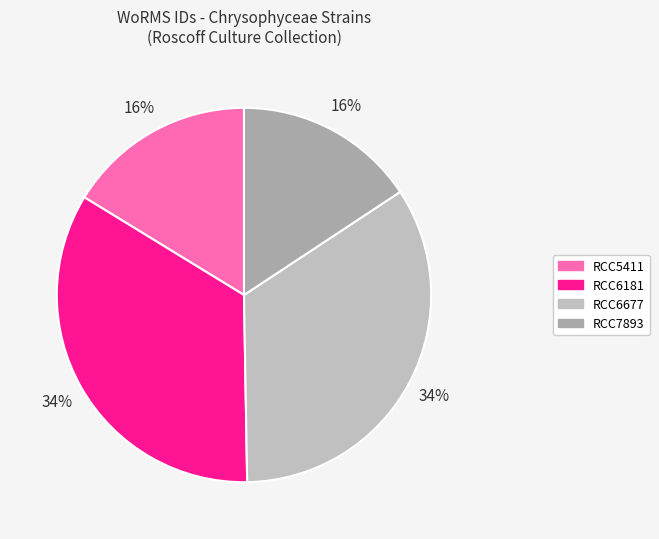

True or false: RCC6677 accounts for 28% of the total.

False